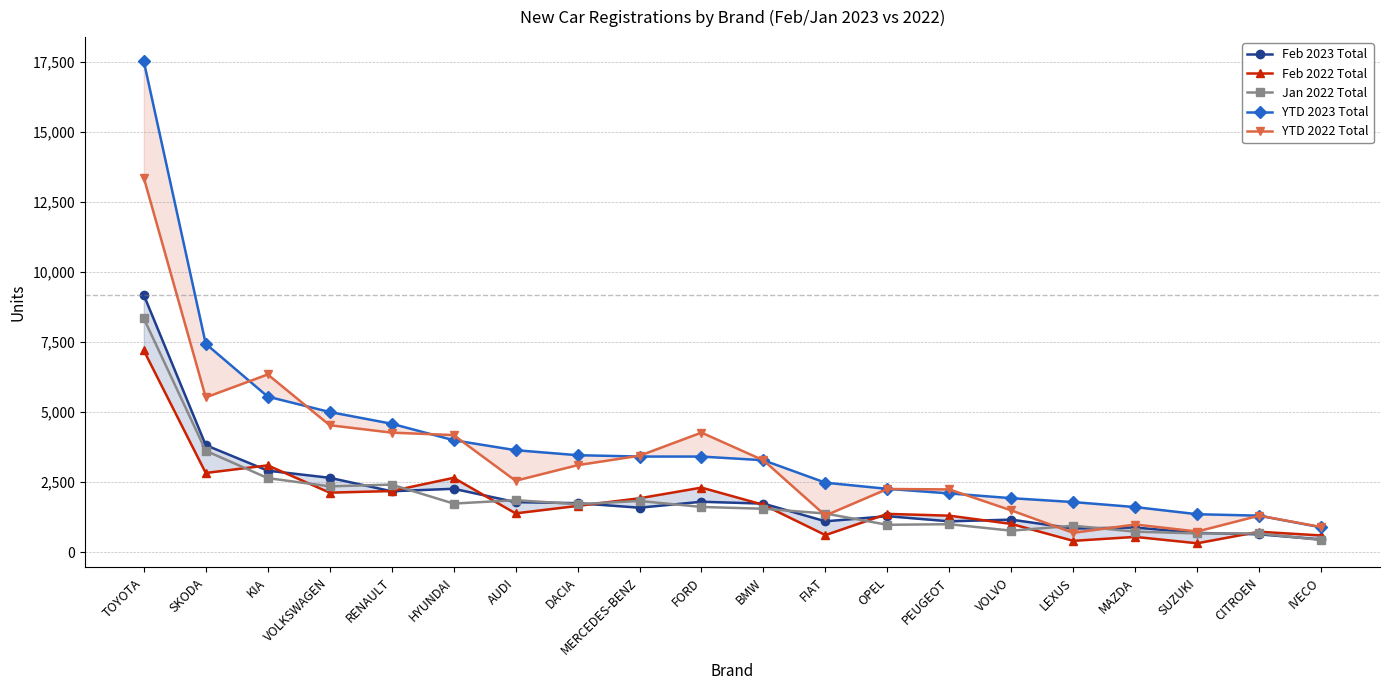

Reading left to right, what are all the values shown in this chart?

Feb 2023 Total: TOYOTA=9185	SKODA=3821	KIA=2910	VOLKSWAGEN=2655	RENAULT=2174	HYUNDAI=2263	AUDI=1786	DACIA=1749	MERCEDES-BENZ=1587	FORD=1799	BMW=1733	FIAT=1101	OPEL=1284	PEUGEOT=1100	VOLVO=1161	LEXUS=845	MAZDA=878	SUZUKI=687	CITROEN=636	IVECO=452
Feb 2022 Total: TOYOTA=7203	SKODA=2827	KIA=3099	VOLKSWAGEN=2124	RENAULT=2182	HYUNDAI=2654	AUDI=1384	DACIA=1651	MERCEDES-BENZ=1924	FORD=2305	BMW=1690	FIAT=608	OPEL=1366	PEUGEOT=1302	VOLVO=1007	LEXUS=403	MAZDA=544	SUZUKI=316	CITROEN=728	IVECO=595
Jan 2022 Total: TOYOTA=8349	SKODA=3620	KIA=2644	VOLKSWAGEN=2349	RENAULT=2412	HYUNDAI=1734	AUDI=1855	DACIA=1713	MERCEDES-BENZ=1827	FORD=1614	BMW=1549	FIAT=1379	OPEL=976	PEUGEOT=997	VOLVO=766	LEXUS=943	MAZDA=731	SUZUKI=667	CITROEN=666	IVECO=433
YTD 2023 Total: TOYOTA=17534	SKODA=7441	KIA=5554	VOLKSWAGEN=5004	RENAULT=4586	HYUNDAI=3997	AUDI=3641	DACIA=3462	MERCEDES-BENZ=3414	FORD=3413	BMW=3282	FIAT=2480	OPEL=2260	PEUGEOT=2097	VOLVO=1927	LEXUS=1788	MAZDA=1609	SUZUKI=1354	CITROEN=1302	IVECO=885
YTD 2022 Total: TOYOTA=13373	SKODA=5526	KIA=6346	VOLKSWAGEN=4533	RENAULT=4268	HYUNDAI=4181	AUDI=2549	DACIA=3105	MERCEDES-BENZ=3443	FORD=4269	BMW=3280	FIAT=1308	OPEL=2255	PEUGEOT=2240	VOLVO=1490	LEXUS=689	MAZDA=986	SUZUKI=736	CITROEN=1303	IVECO=897